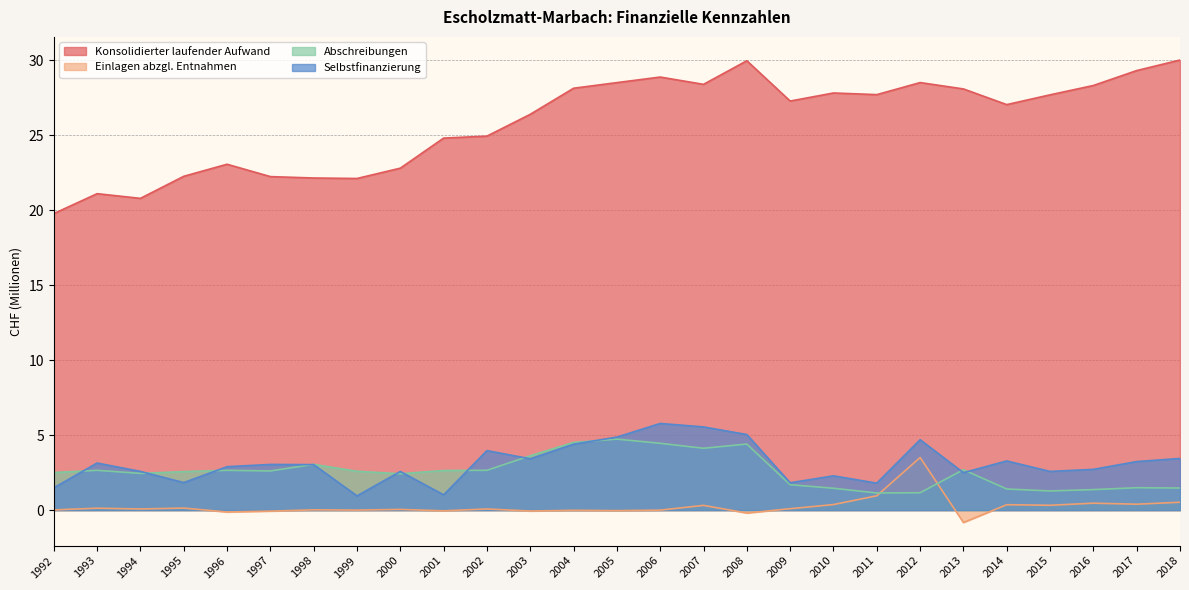

Which category has the lowest value in the Selbstfinanzierung series?

1999